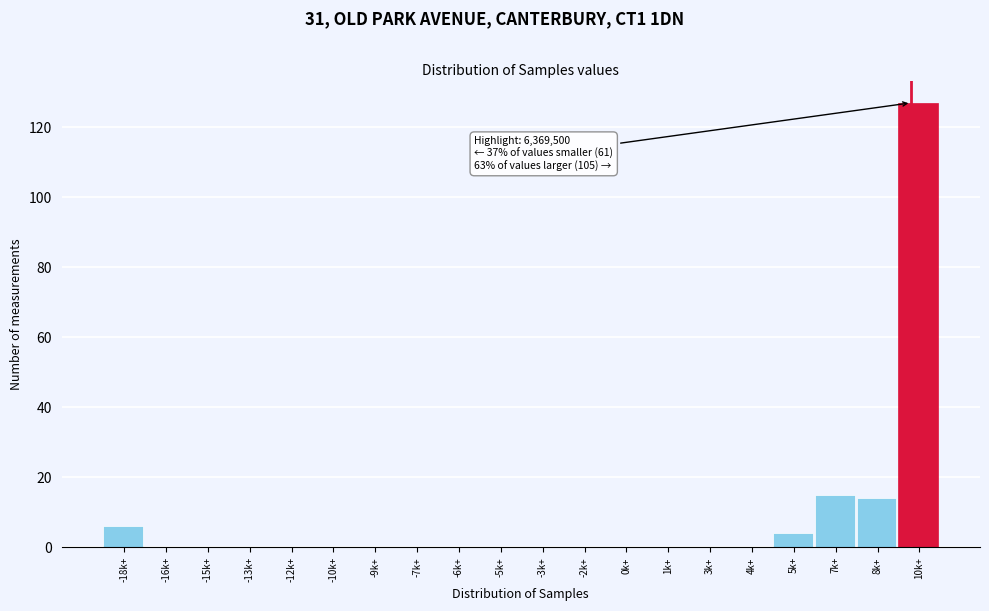

Reading right to left, list all the values displayed in this chart.

10k+=127	8k+=14	7k+=15	5k+=4	4k+=0	3k+=0	1k+=0	0k+=0	-2k+=0	-3k+=0	-5k+=0	-6k+=0	-7k+=0	-9k+=0	-10k+=0	-12k+=0	-13k+=0	-15k+=0	-16k+=0	-18k+=6